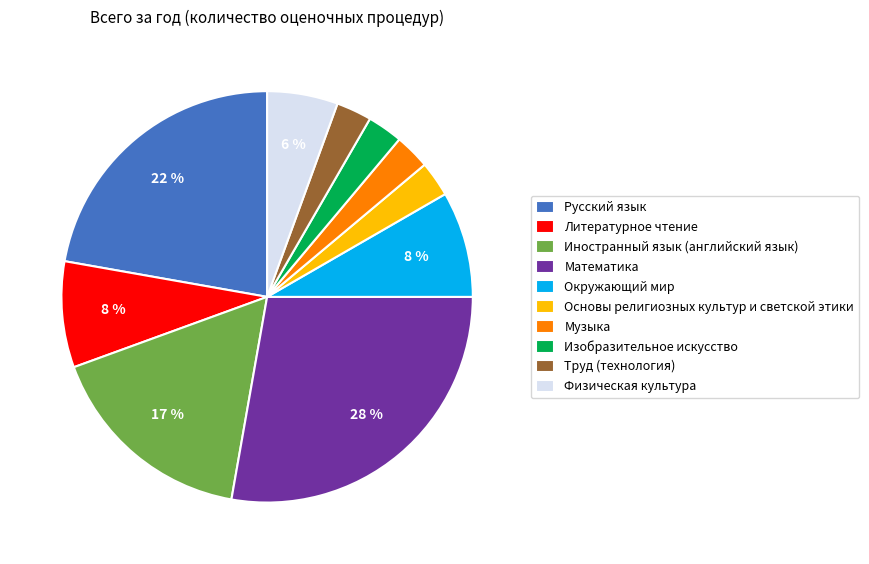

To the nearest percent, what is the difference between the largest and smallest slice percentages?

25%